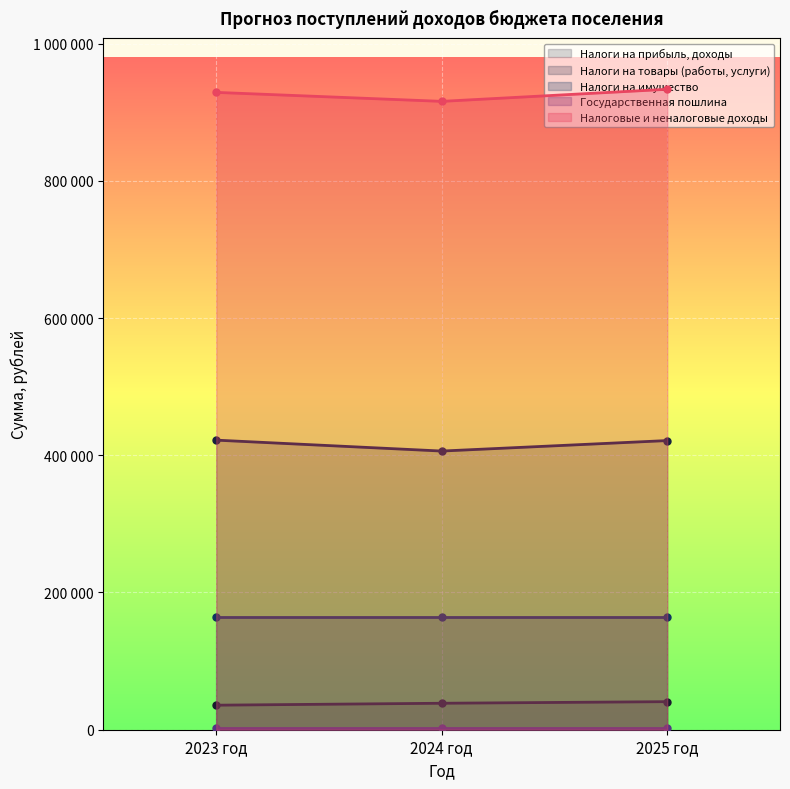

How many categories are shown in the chart?

3